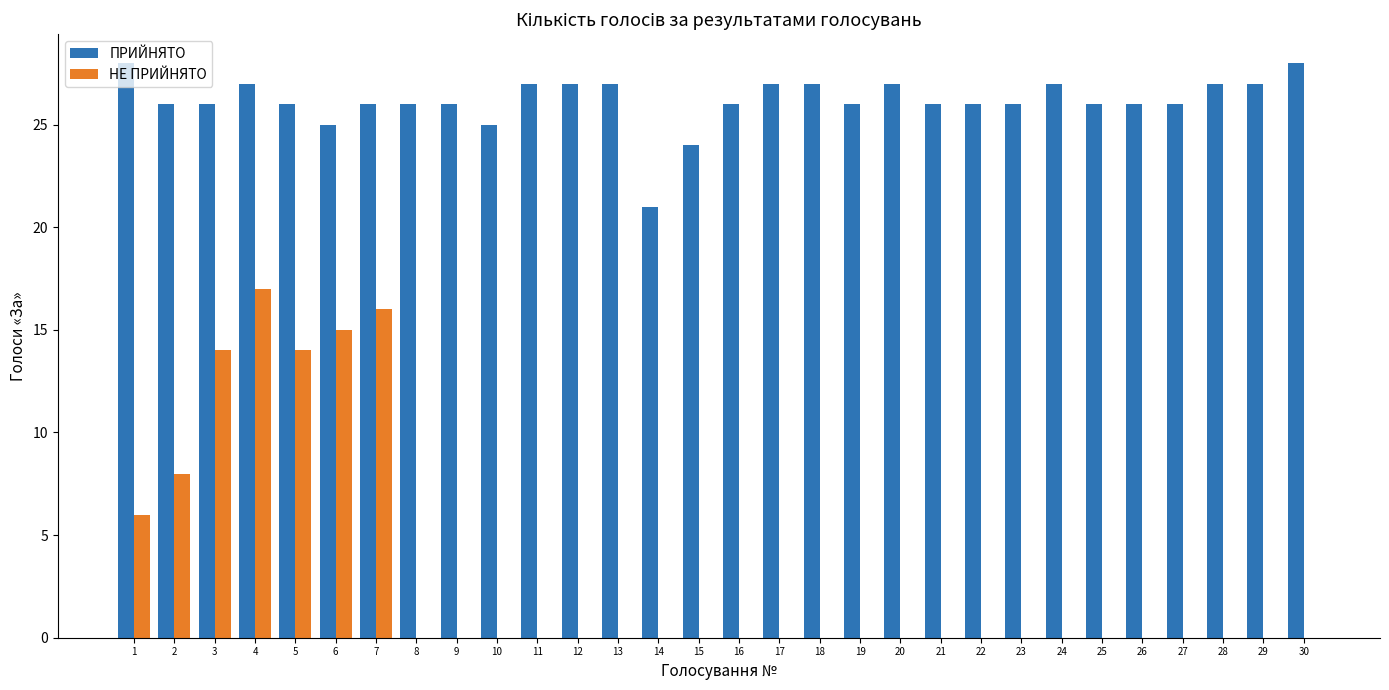

What is the sum of all ПРИЙНЯТО values?

785